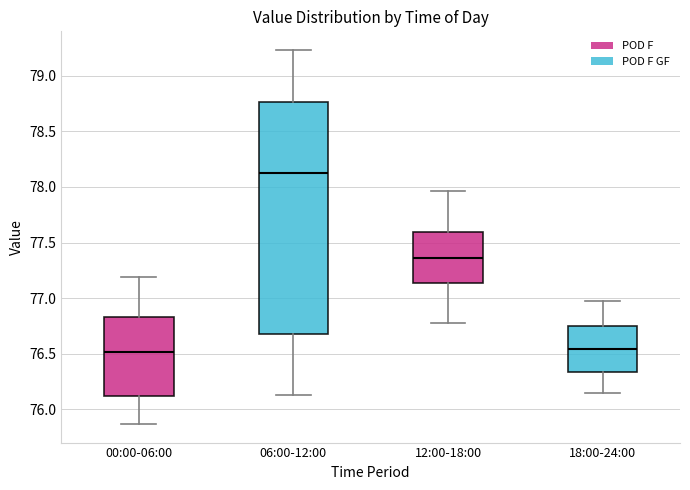

Which box has the highest median line?

06:00-12:00